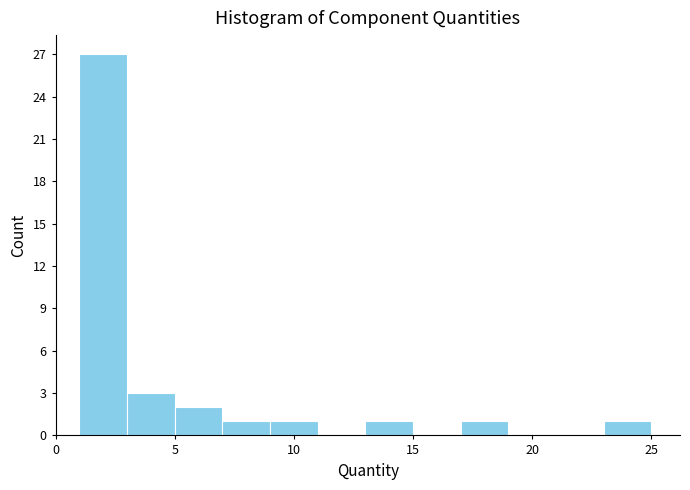

Which range on the x-axis has the tallest bar?

1 to 3